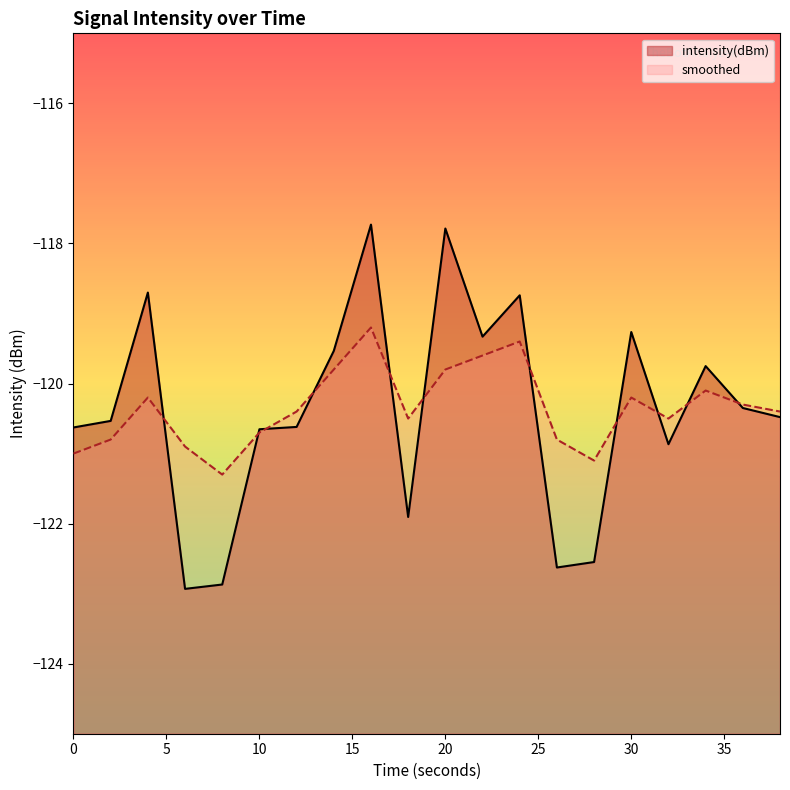

What is the difference between the second highest and minimum values in the smoothed series?

1.9